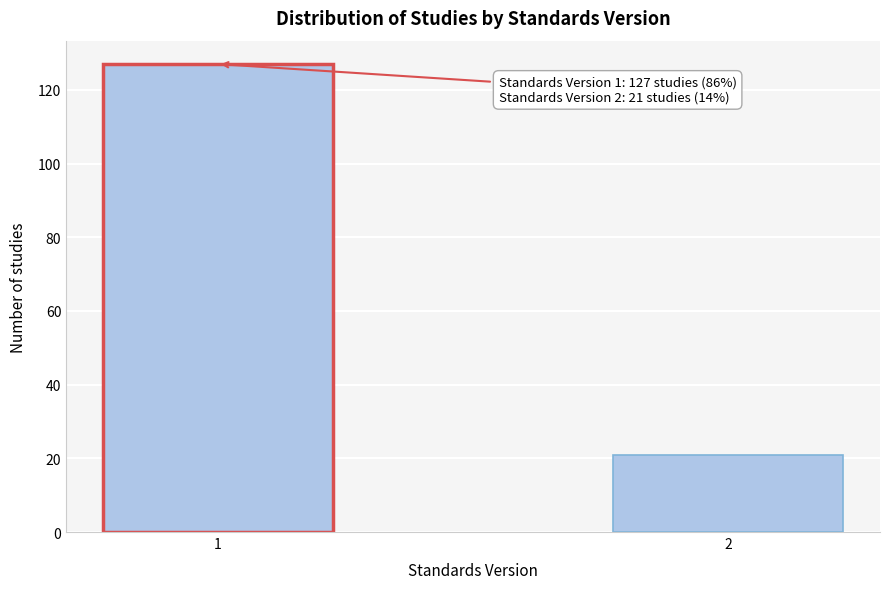

Reading left to right, extract all data points from this chart.

127	21